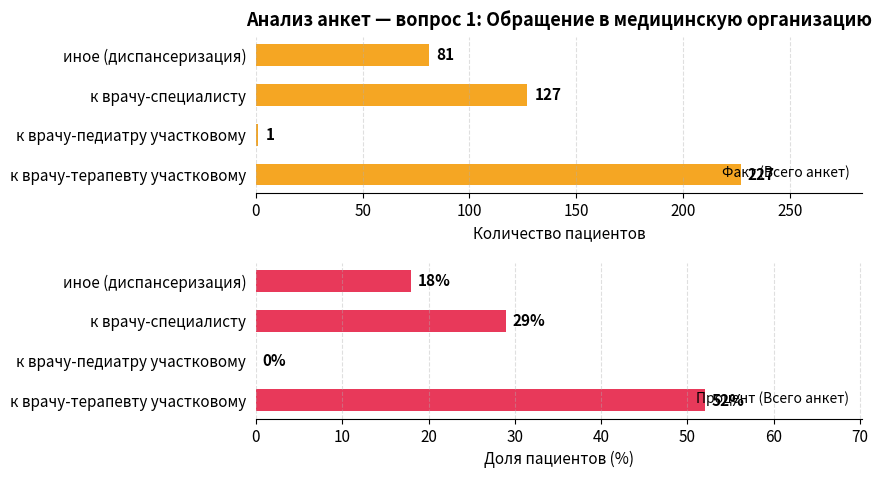

What is the minimum value for Факт (Всего анкет)?

1